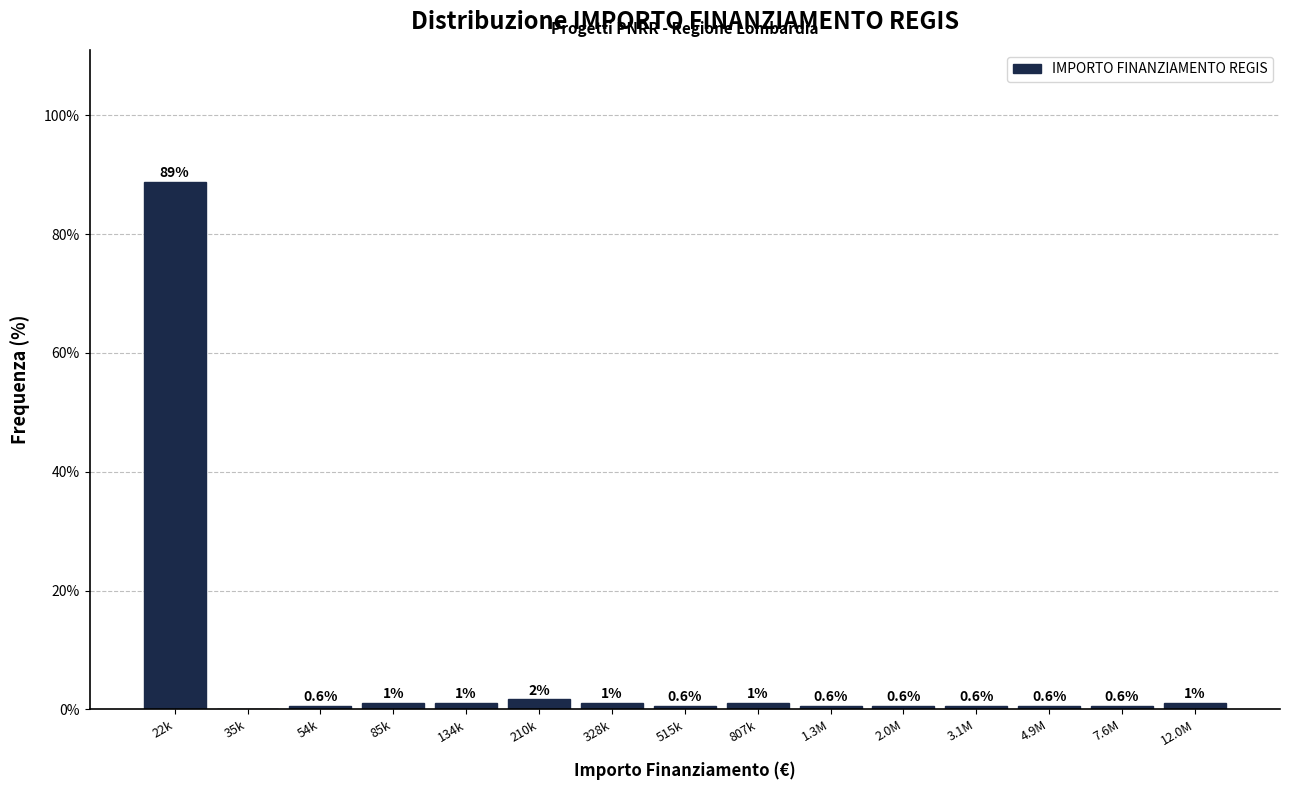

Which has a higher value, 1.3M or 210k?

210k